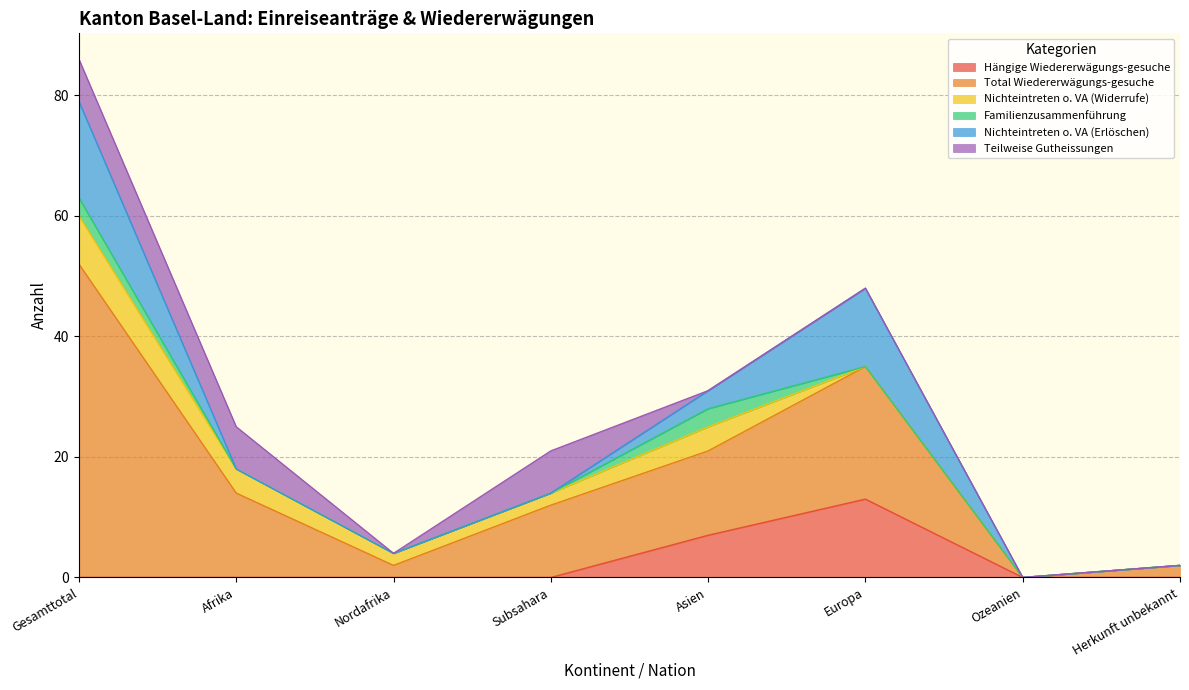

What is the total value across all series at Asien?

31